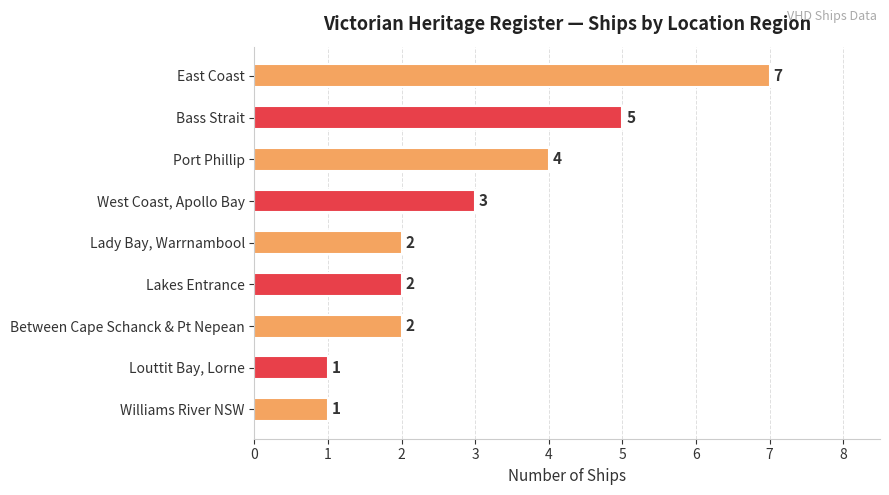

What is the sum of all values?

27